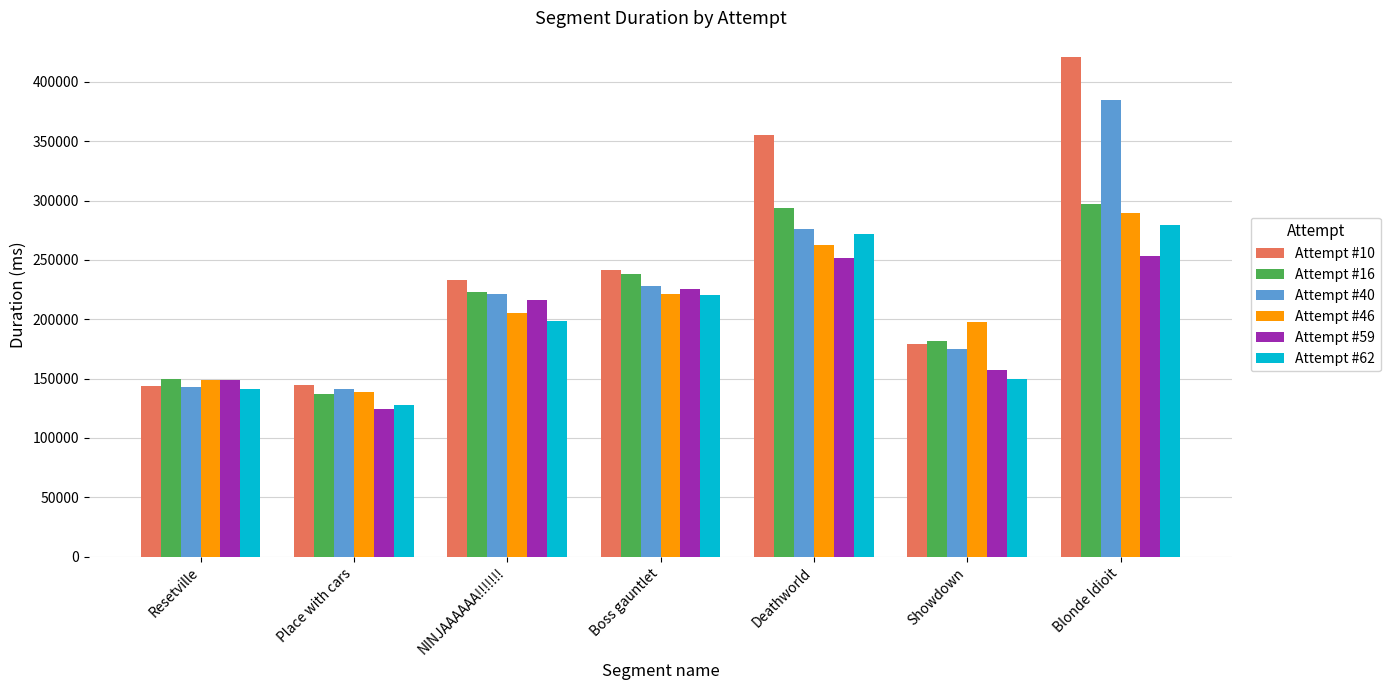

Where is Attempt #62 nearest to the value 203587?

NINJAAAAAA!!!!!!!